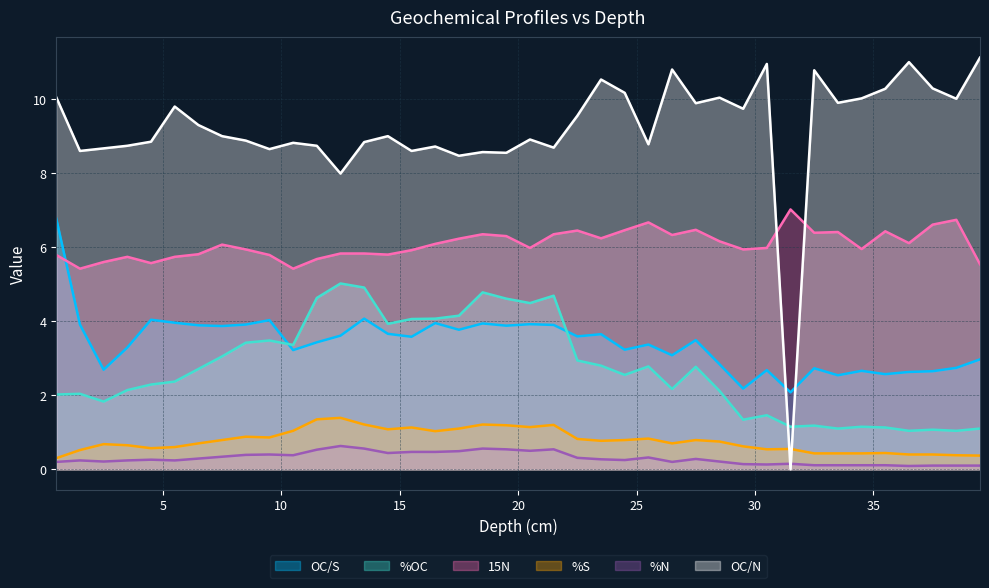

True or false: %S has more than 0 points higher than both neighbors.

True